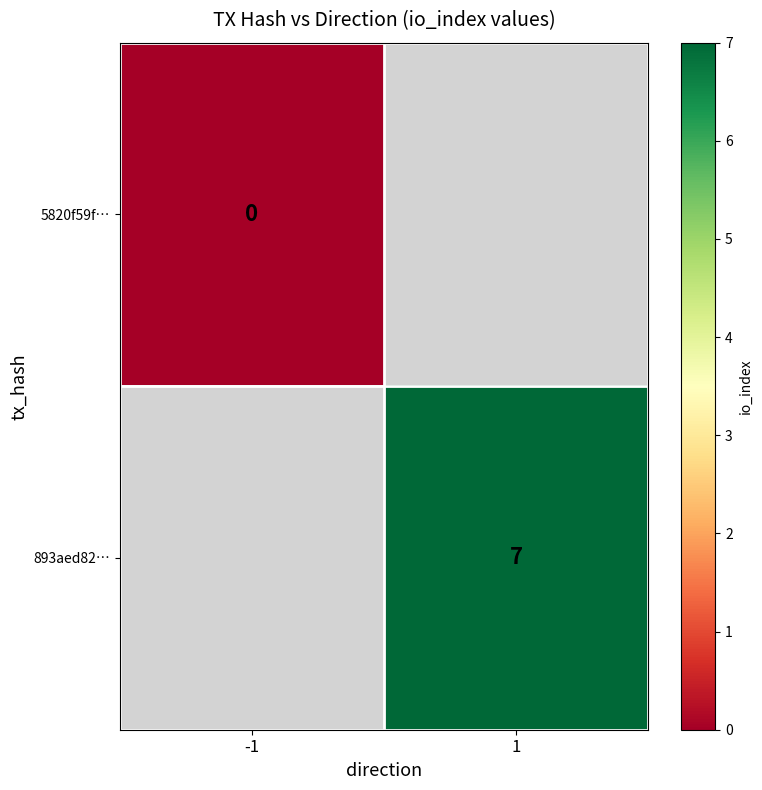

The value of 5820f59f… at -1 is 0.0. True or false?

True